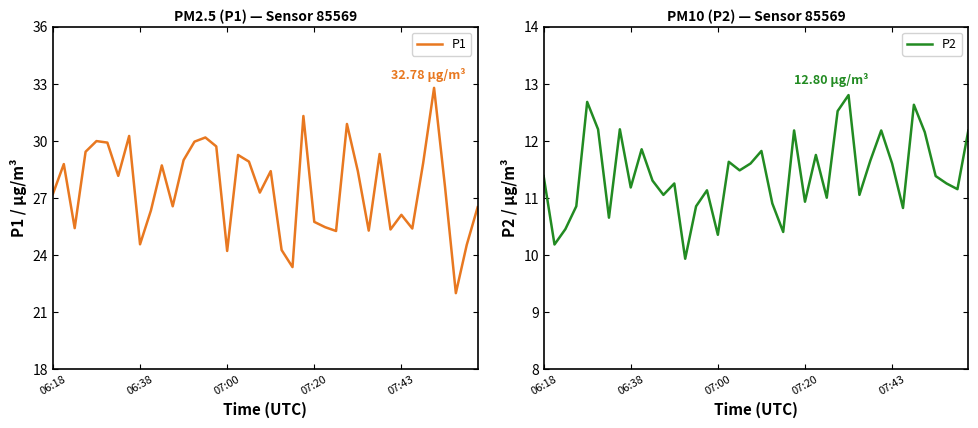

At which label is P2 closest to 11?

26